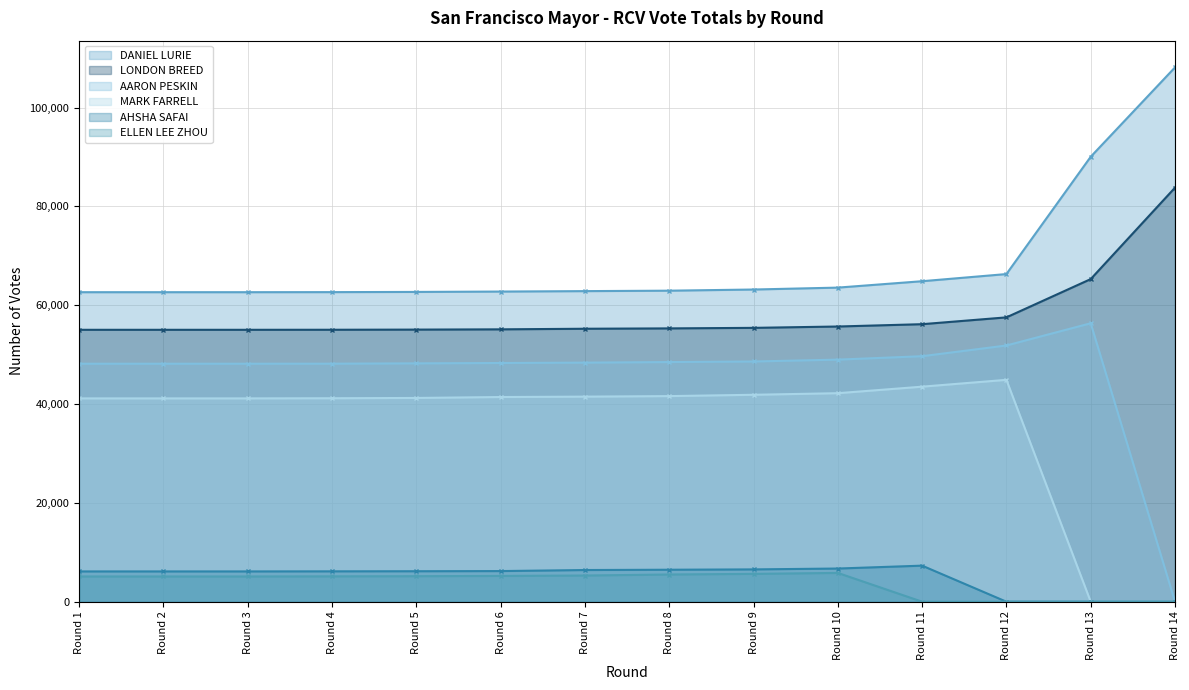

What is the sum of the LONDON BREED values at Round 11 and Round 10?

111868